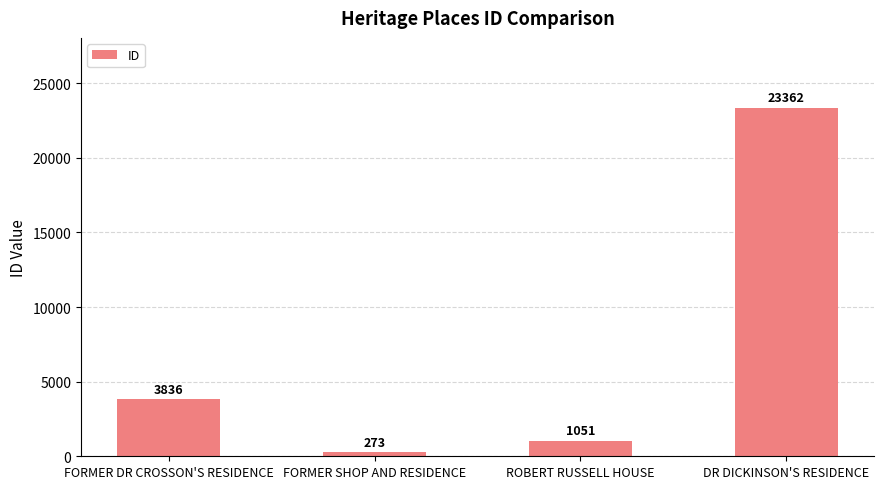

List the labels in order of value, largest first.

DR DICKINSON'S RESIDENCE, FORMER DR CROSSON'S RESIDENCE, ROBERT RUSSELL HOUSE, FORMER SHOP AND RESIDENCE